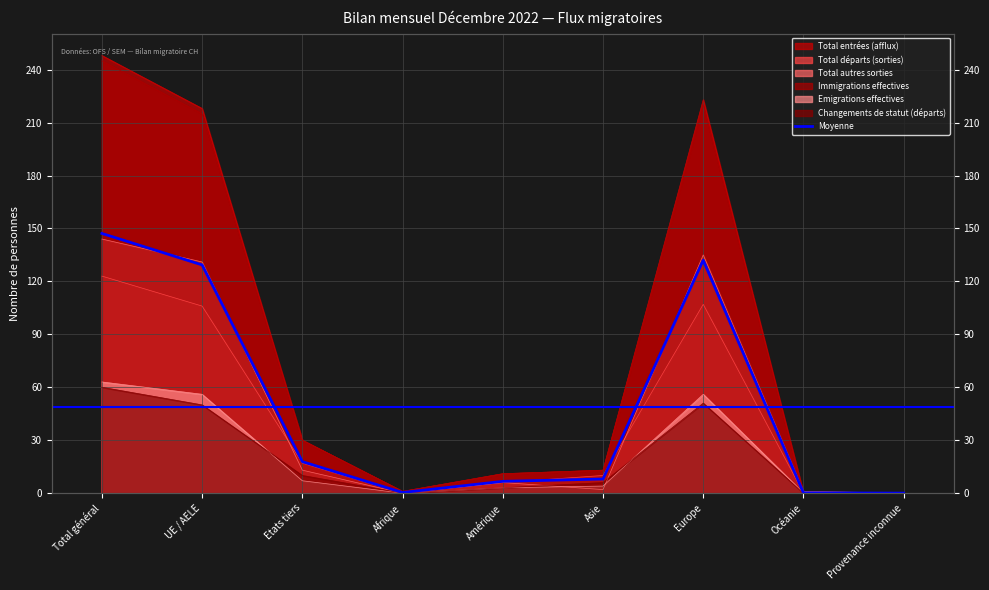

How many points are higher than both their immediate neighbors (excluding endpoints)?

1